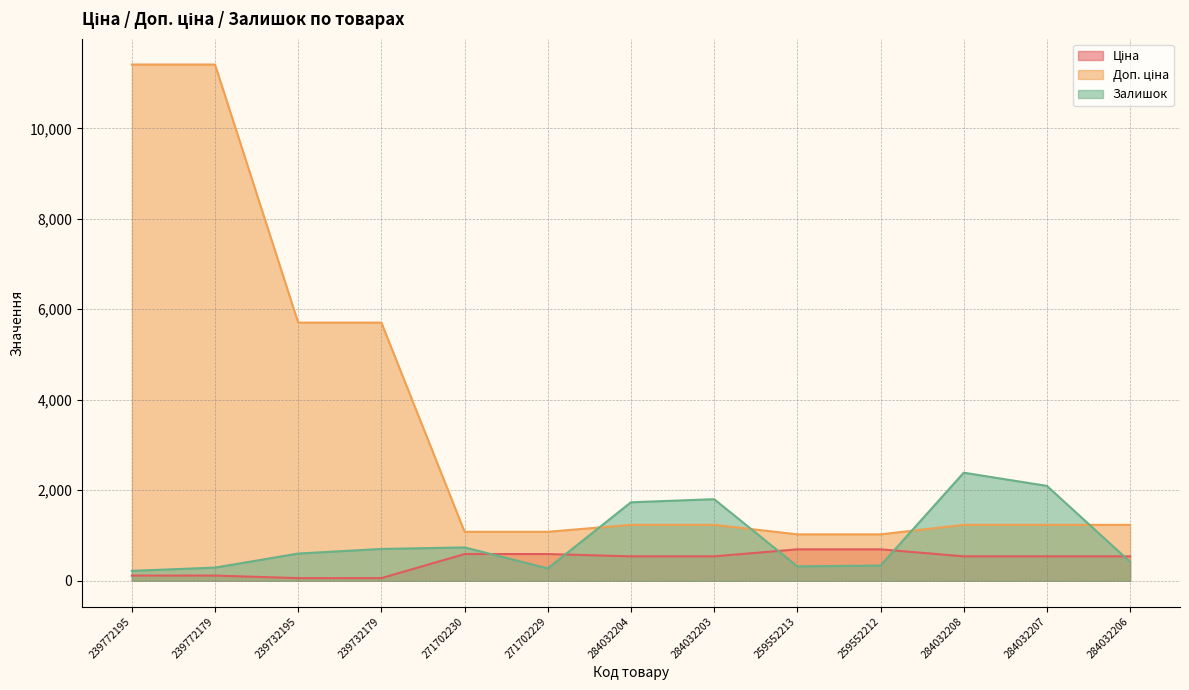

Which series has the largest range (max minus min)?

Доп. ціна